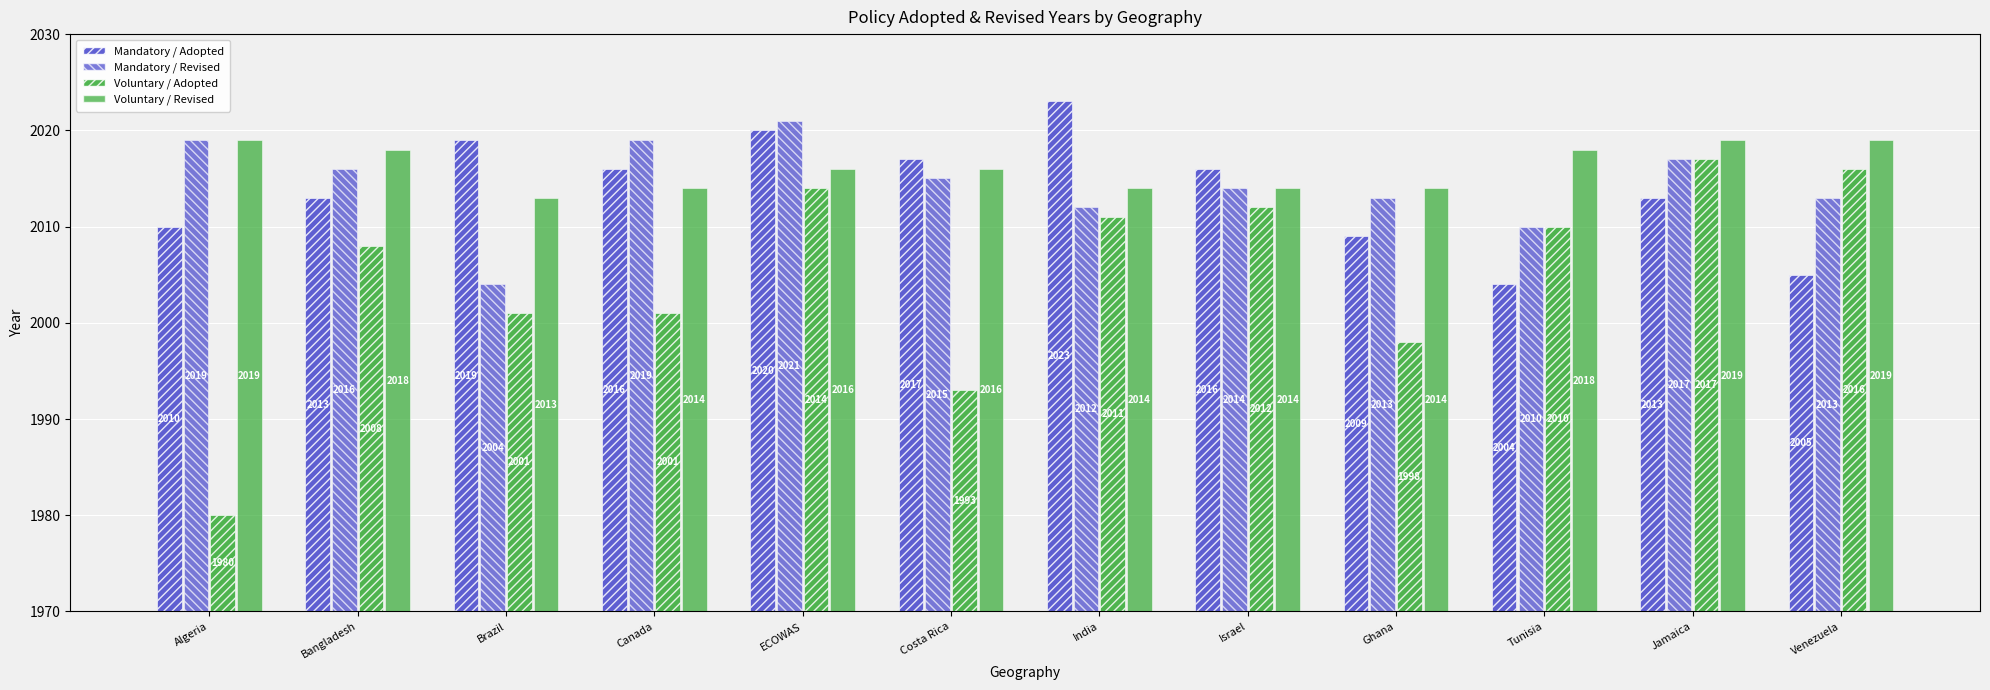

Which category has the lowest value across all series?

Algeria